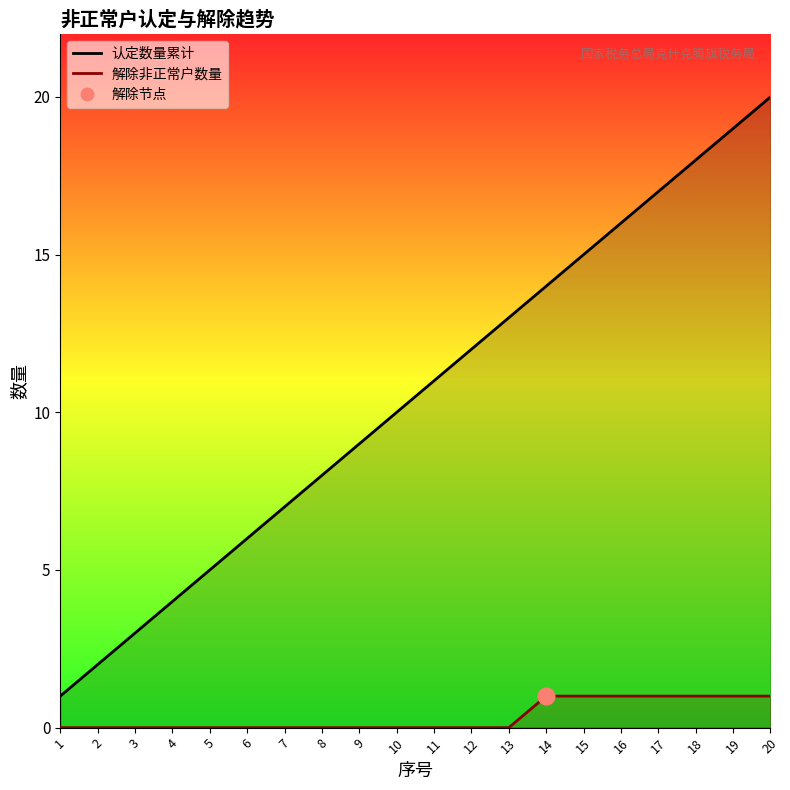

What is the sum of all 认定数量累计_line values?

210